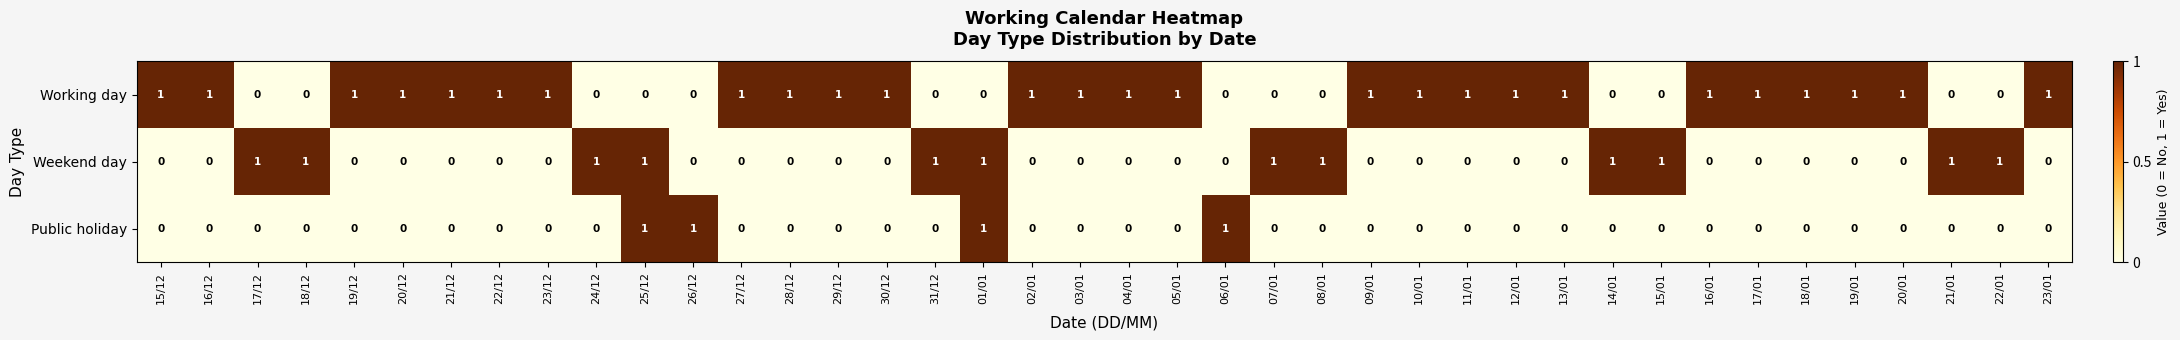

Rank the series by their average value, from highest to lowest.

Working day, Weekend day, Public holiday